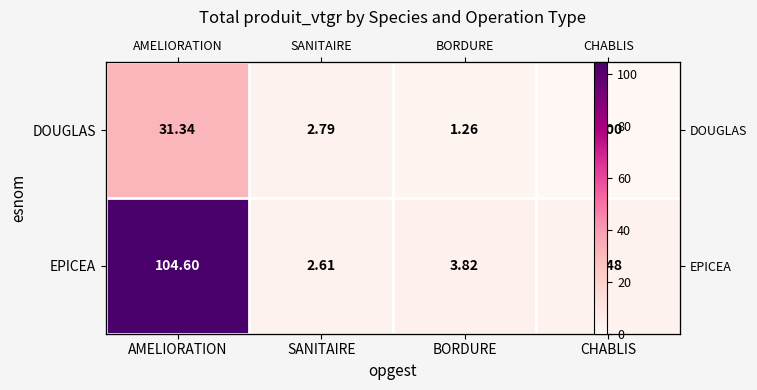

Rank the series at CHABLIS from lowest to highest value.

DOUGLAS, EPICEA